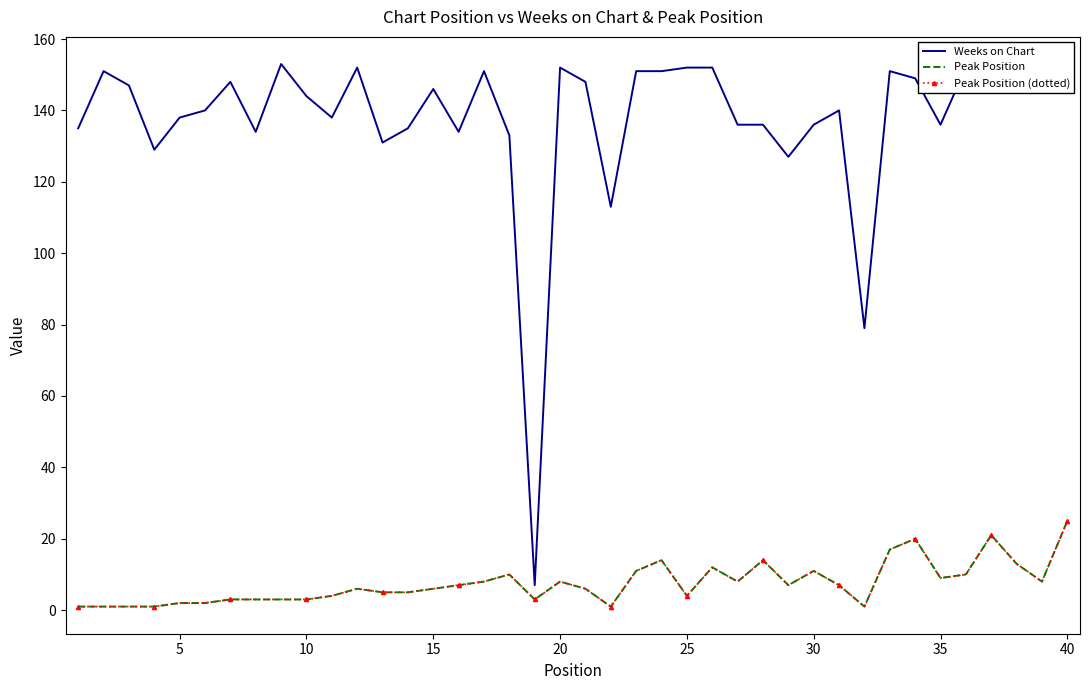

True or false: Weeks on Chart has more than 1 points higher than both neighbors.

True